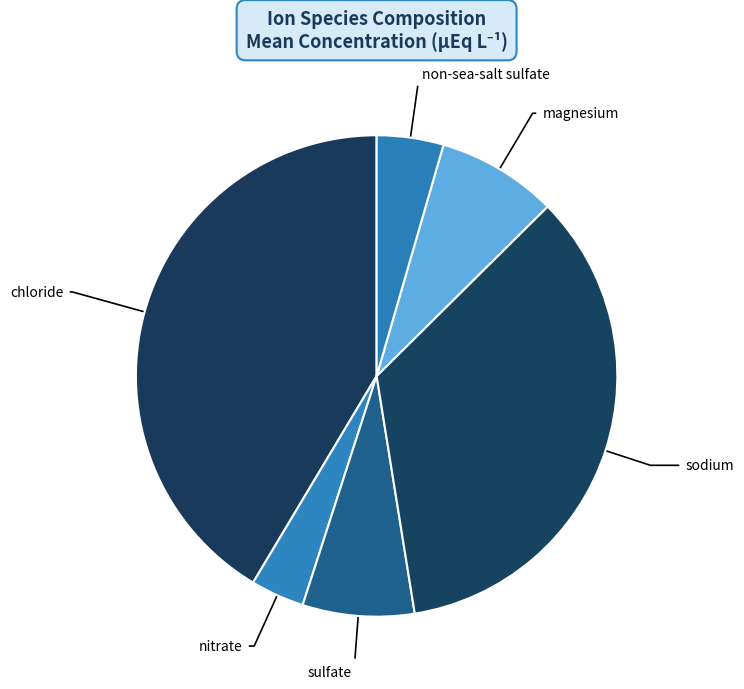

True or false: non-sea-salt sulfate accounts for 19% of the total.

False